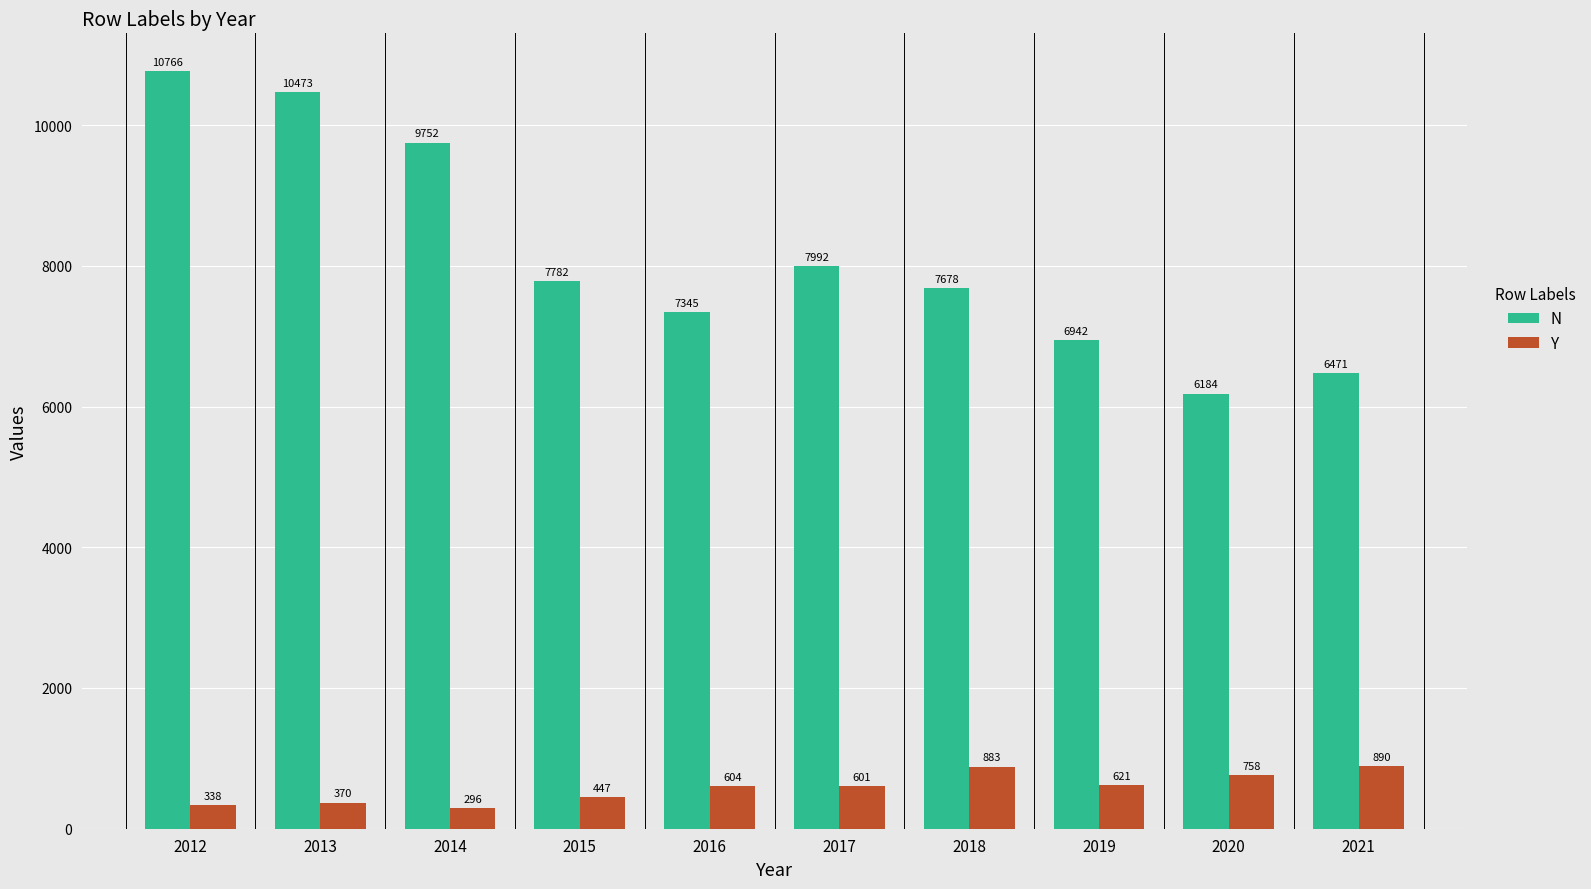

Is it true that Y equals 338.3 at 2012?

True